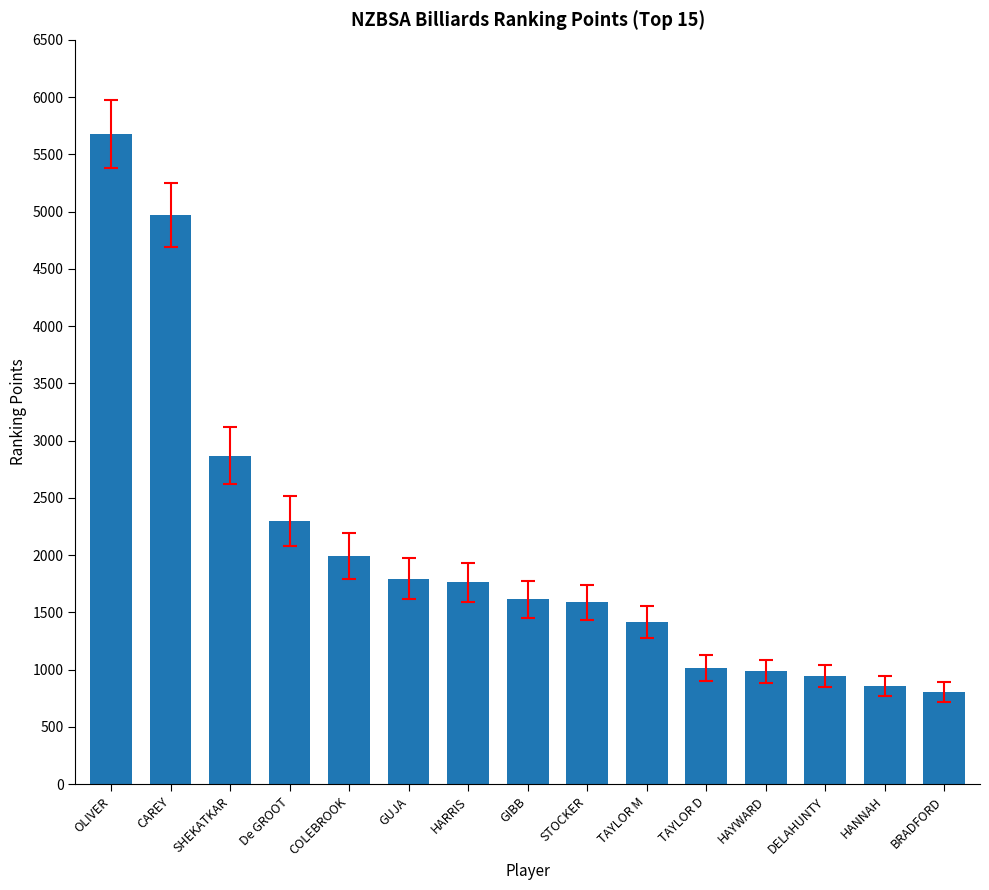

What is the difference between the maximum and second lowest values?

4820.9